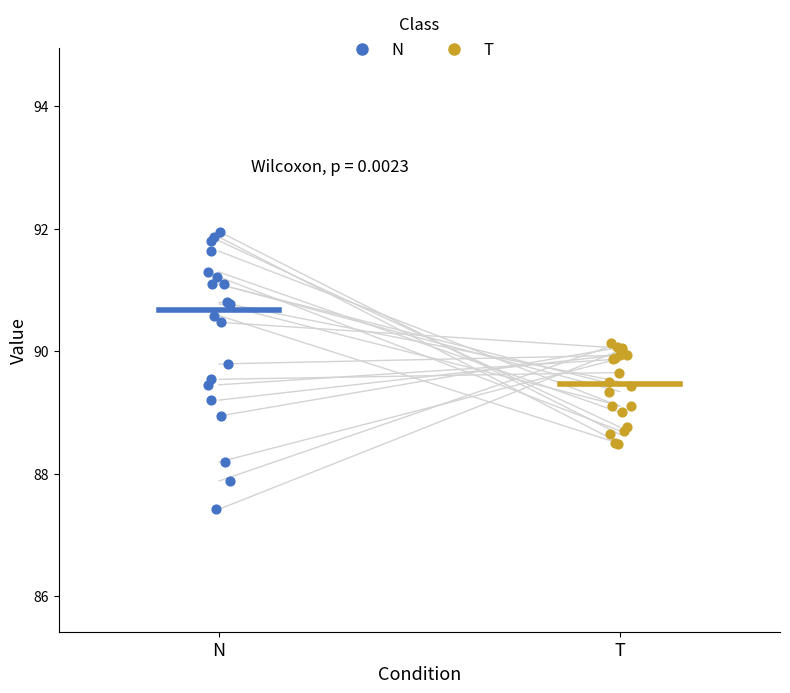

What are all the series names shown in the legend?

N, T